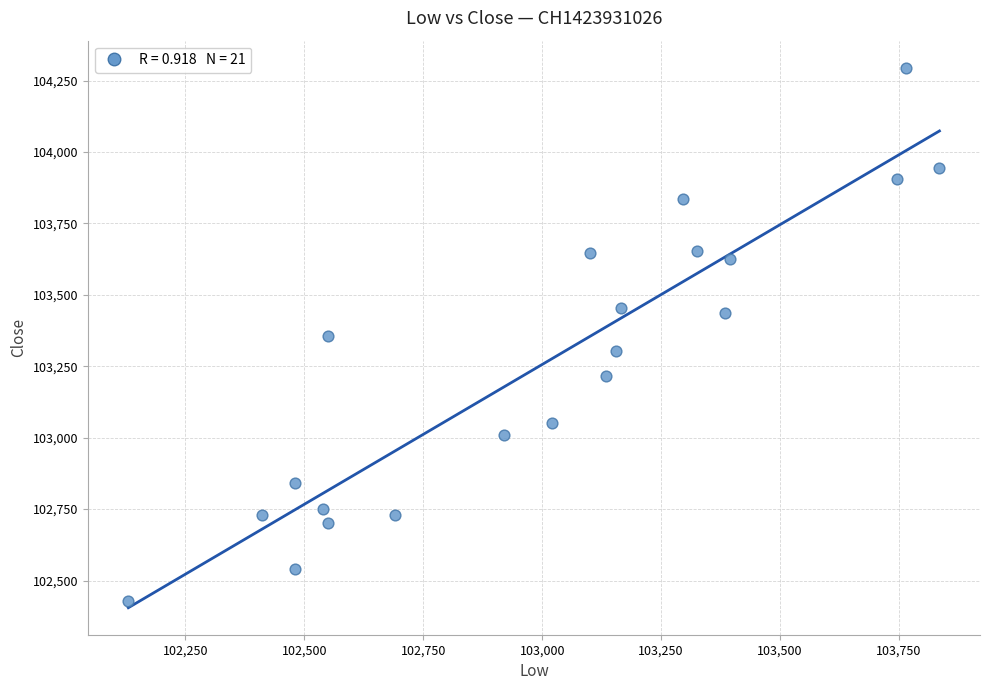

What is the range of Y values (max minus min)?

1865